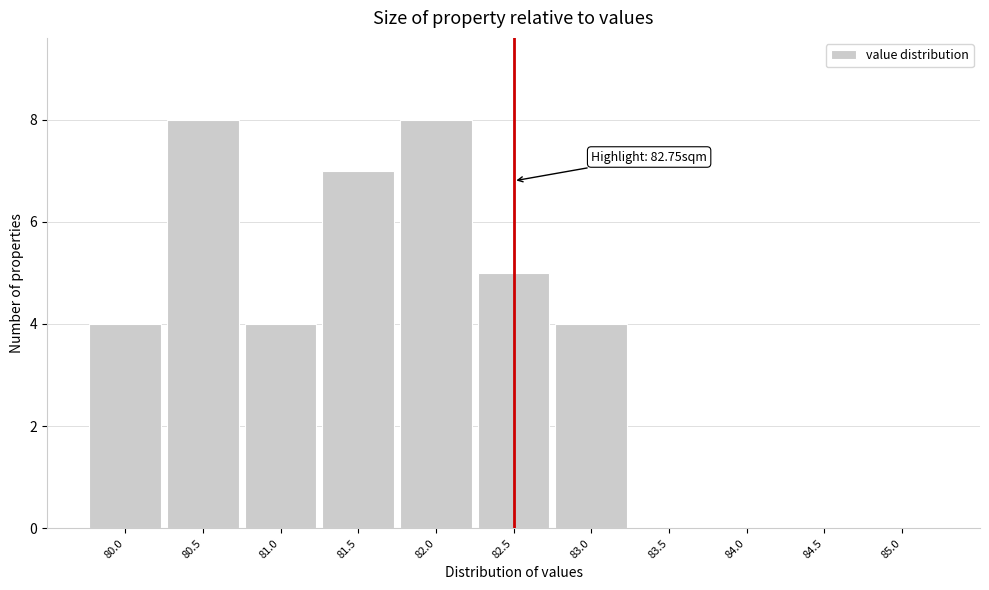

Reading left to right, list all the values displayed in this chart.

80.0=4	80.5=8	81.0=4	81.5=7	82.0=8	82.5=5	83.0=4	83.5=0	84.0=0	84.5=0	85.0=0